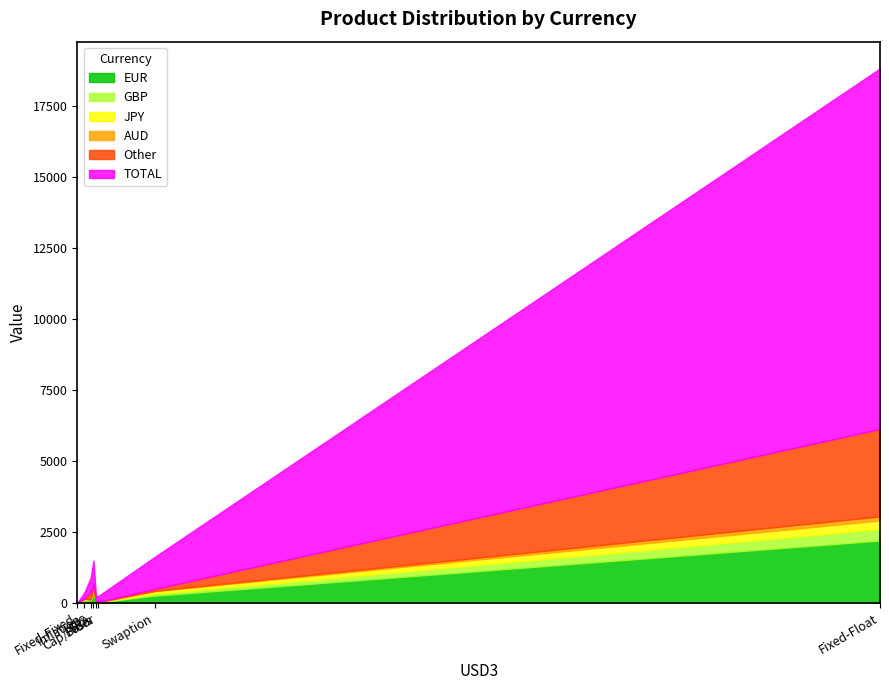

Which series has the widest spread of values?

TOTAL